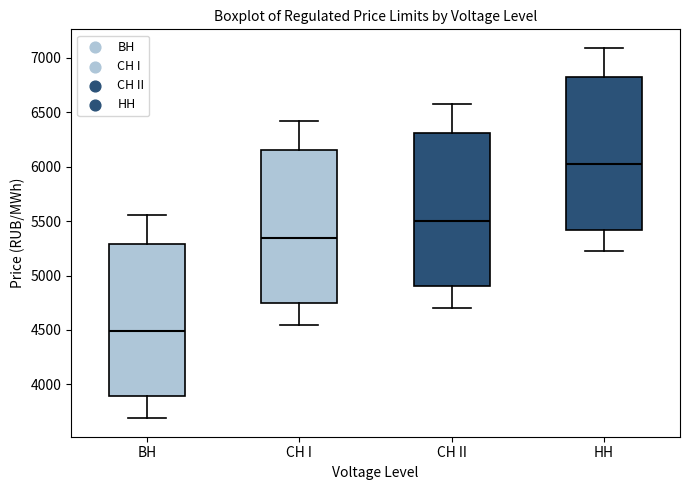

Where is the lower edge of the box for СН II on the y-axis? The values are not printed on the chart, so give them approximately, as read against the axis.

4900